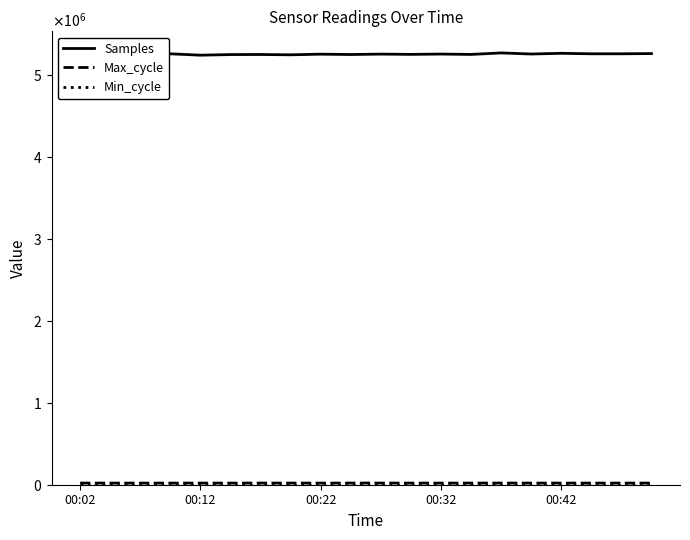

True or false: Min_cycle and Samples intersect in this chart.

False